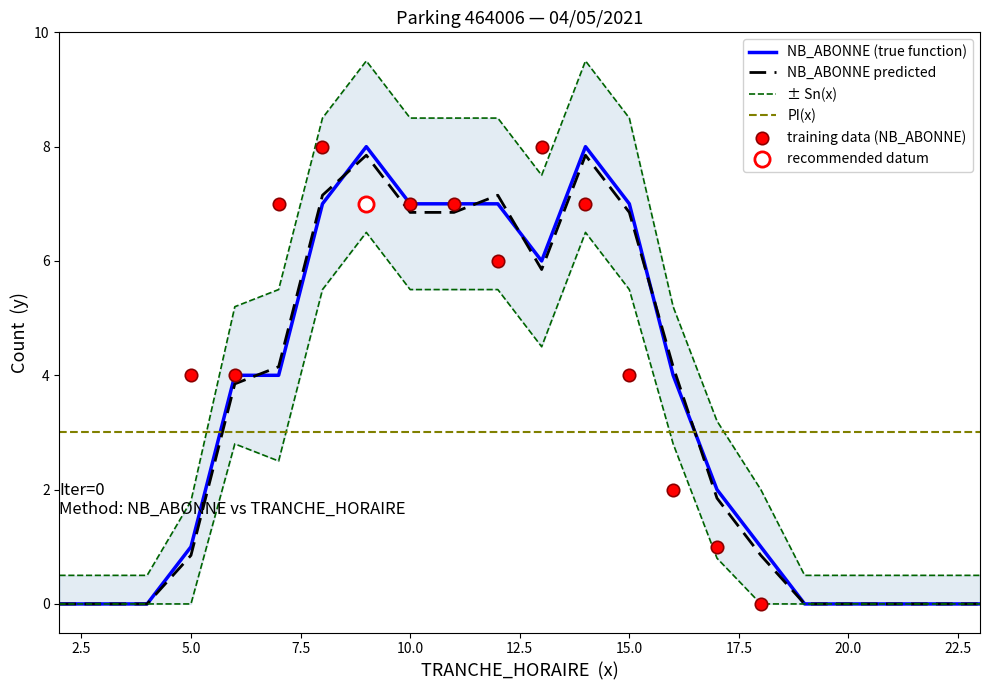

What is the highest value of the NB_ABONNE (true function) series?

8.0